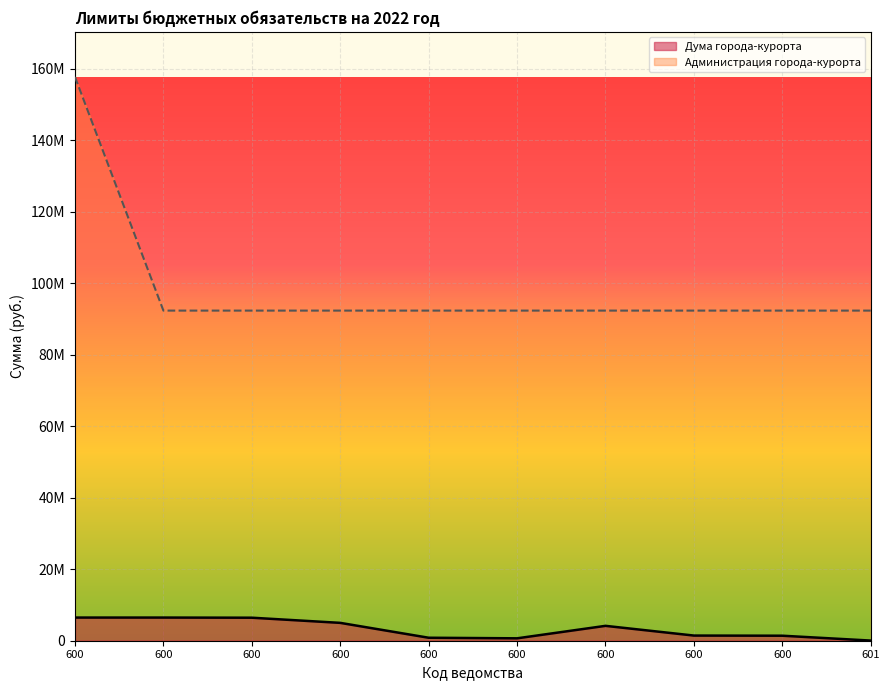

True or false: Администрация города-курорта has more than 2 interior local peaks.

False